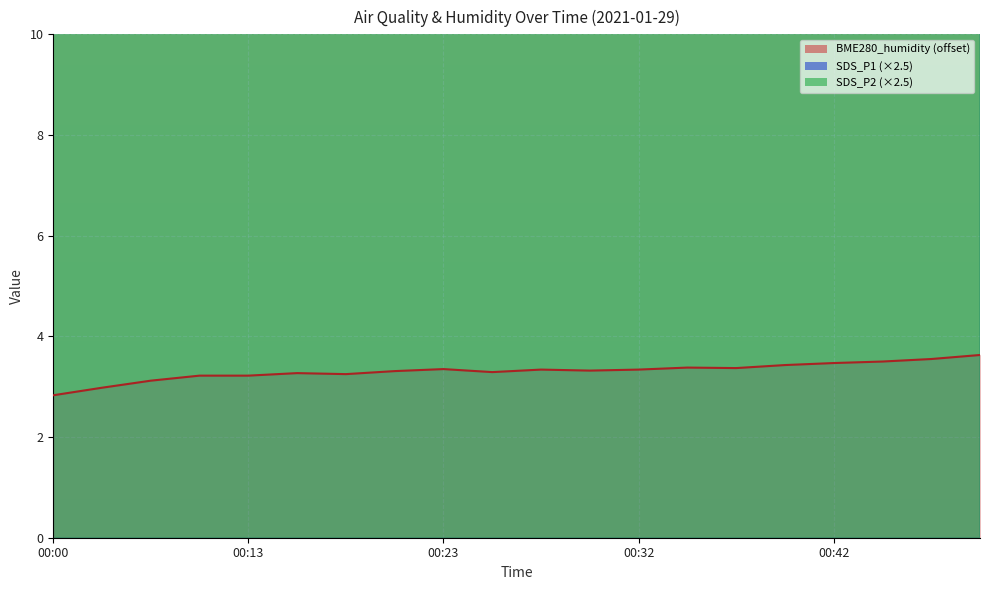

Reading left to right, extract all data points from this chart.

SDS_P1: 61.8	57.3	56.2	54.4	55.4	47.9	51.5	48.6	41.5	47.6	46.2	42.8	36.5	34.8	37.2	40.0	33.2	33.2	40.0	36.5
SDS_P2: 40.2	37.5	36.0	37.2	36.6	35.0	39.3	35.7	32.5	31.5	33.1	30.9	28.3	27.9	27.8	28.5	26.9	26.0	29.2	28.2
BME280_humidity: 2.8	3.0	3.1	3.2	3.2	3.3	3.2	3.3	3.3	3.3	3.3	3.3	3.3	3.4	3.4	3.4	3.5	3.5	3.5	3.6